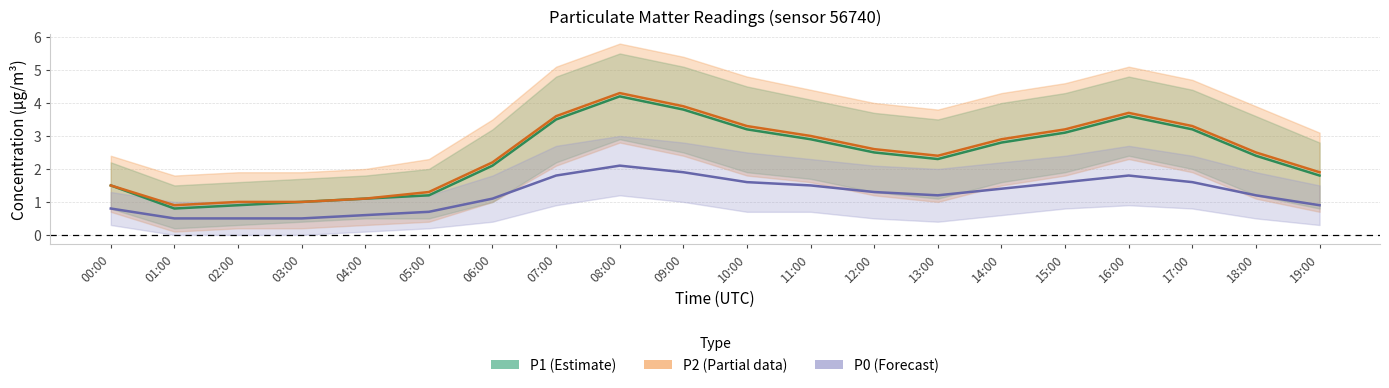

How many interior local peaks does the P1 (Estimate) series have?

2